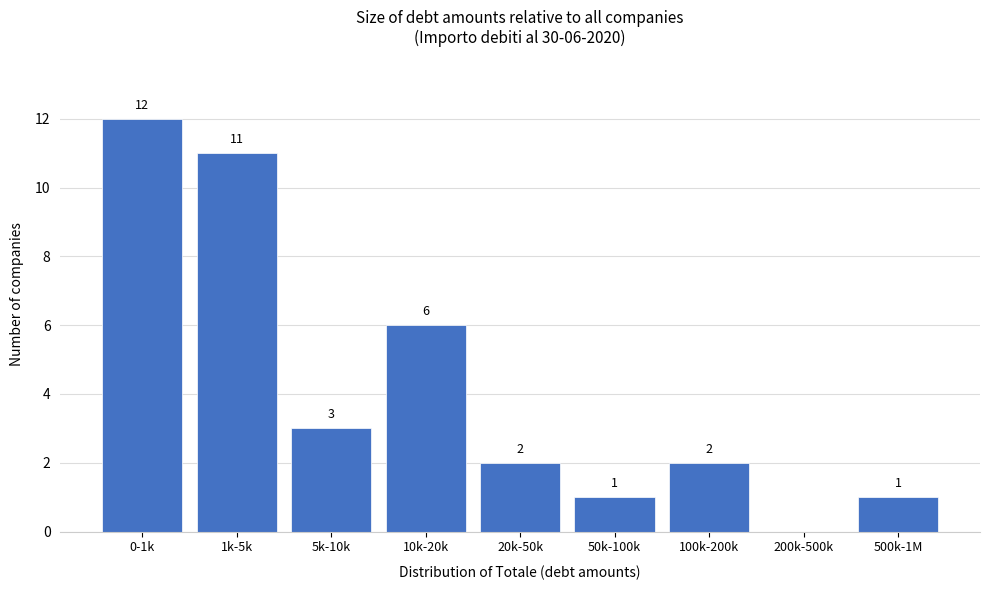

Reading left to right, extract all data points from this chart.

0-1k=12	1k-5k=11	5k-10k=3	10k-20k=6	20k-50k=2	50k-100k=1	100k-200k=2	200k-500k=0	500k-1M=1